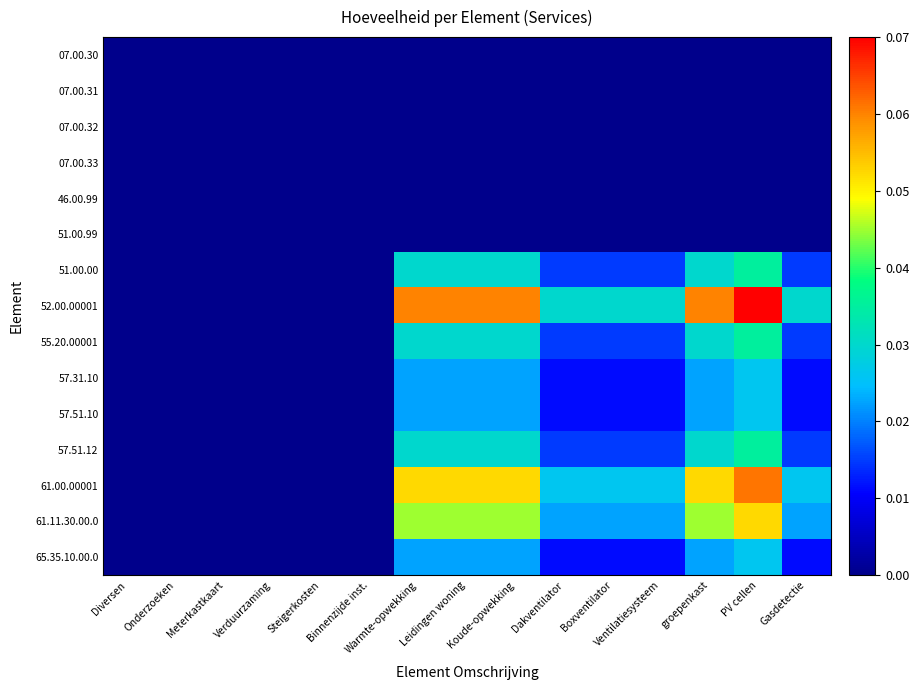

Reading right to left, transcribe all the data shown in this chart.

07.00.30: Gasdetectie=0.0	PV cellen=0.0	groepenkast=0.0	Ventilatiesysteem=0.0	Boxventilator=0.0	Dakventilator=0.0	Koude-opwekking=0.0	Leidingen woning=0.0	Warmte-opwekking=0.0	Binnenzijde inst.=0.0	Steigerkosten=0.0	Verduurzaming=0.0	Meterkastkaart=0.0	Onderzoeken=0.0	Diversen=0.0
07.00.31: Gasdetectie=0.0	PV cellen=0.0	groepenkast=0.0	Ventilatiesysteem=0.0	Boxventilator=0.0	Dakventilator=0.0	Koude-opwekking=0.0	Leidingen woning=0.0	Warmte-opwekking=0.0	Binnenzijde inst.=0.0	Steigerkosten=0.0	Verduurzaming=0.0	Meterkastkaart=0.0	Onderzoeken=0.0	Diversen=0.0
07.00.32: Gasdetectie=0.0	PV cellen=0.0	groepenkast=0.0	Ventilatiesysteem=0.0	Boxventilator=0.0	Dakventilator=0.0	Koude-opwekking=0.0	Leidingen woning=0.0	Warmte-opwekking=0.0	Binnenzijde inst.=0.0	Steigerkosten=0.0	Verduurzaming=0.0	Meterkastkaart=0.0	Onderzoeken=0.0	Diversen=0.0
07.00.33: Gasdetectie=0.0	PV cellen=0.0	groepenkast=0.0	Ventilatiesysteem=0.0	Boxventilator=0.0	Dakventilator=0.0	Koude-opwekking=0.0	Leidingen woning=0.0	Warmte-opwekking=0.0	Binnenzijde inst.=0.0	Steigerkosten=0.0	Verduurzaming=0.0	Meterkastkaart=0.0	Onderzoeken=0.0	Diversen=0.0
46.00.99: Gasdetectie=0.0	PV cellen=0.0	groepenkast=0.0	Ventilatiesysteem=0.0	Boxventilator=0.0	Dakventilator=0.0	Koude-opwekking=0.0	Leidingen woning=0.0	Warmte-opwekking=0.0	Binnenzijde inst.=0.0	Steigerkosten=0.0	Verduurzaming=0.0	Meterkastkaart=0.0	Onderzoeken=0.0	Diversen=0.0
51.00.99: Gasdetectie=0.0	PV cellen=0.0	groepenkast=0.0	Ventilatiesysteem=0.0	Boxventilator=0.0	Dakventilator=0.0	Koude-opwekking=0.0	Leidingen woning=0.0	Warmte-opwekking=0.0	Binnenzijde inst.=0.0	Steigerkosten=0.0	Verduurzaming=0.0	Meterkastkaart=0.0	Onderzoeken=0.0	Diversen=0.0
51.00.00: Gasdetectie=0.0	PV cellen=0.0	groepenkast=0.0	Ventilatiesysteem=0.0	Boxventilator=0.0	Dakventilator=0.0	Koude-opwekking=0.0	Leidingen woning=0.0	Warmte-opwekking=0.0	Binnenzijde inst.=0.0	Steigerkosten=0.0	Verduurzaming=0.0	Meterkastkaart=0.0	Onderzoeken=0.0	Diversen=0.0
52.00.00001: Gasdetectie=0.0	PV cellen=0.1	groepenkast=0.1	Ventilatiesysteem=0.0	Boxventilator=0.0	Dakventilator=0.0	Koude-opwekking=0.1	Leidingen woning=0.1	Warmte-opwekking=0.1	Binnenzijde inst.=0.0	Steigerkosten=0.0	Verduurzaming=0.0	Meterkastkaart=0.0	Onderzoeken=0.0	Diversen=0.0
55.20.00001: Gasdetectie=0.0	PV cellen=0.0	groepenkast=0.0	Ventilatiesysteem=0.0	Boxventilator=0.0	Dakventilator=0.0	Koude-opwekking=0.0	Leidingen woning=0.0	Warmte-opwekking=0.0	Binnenzijde inst.=0.0	Steigerkosten=0.0	Verduurzaming=0.0	Meterkastkaart=0.0	Onderzoeken=0.0	Diversen=0.0
57.31.10: Gasdetectie=0.0	PV cellen=0.0	groepenkast=0.0	Ventilatiesysteem=0.0	Boxventilator=0.0	Dakventilator=0.0	Koude-opwekking=0.0	Leidingen woning=0.0	Warmte-opwekking=0.0	Binnenzijde inst.=0.0	Steigerkosten=0.0	Verduurzaming=0.0	Meterkastkaart=0.0	Onderzoeken=0.0	Diversen=0.0
57.51.10: Gasdetectie=0.0	PV cellen=0.0	groepenkast=0.0	Ventilatiesysteem=0.0	Boxventilator=0.0	Dakventilator=0.0	Koude-opwekking=0.0	Leidingen woning=0.0	Warmte-opwekking=0.0	Binnenzijde inst.=0.0	Steigerkosten=0.0	Verduurzaming=0.0	Meterkastkaart=0.0	Onderzoeken=0.0	Diversen=0.0
57.51.12: Gasdetectie=0.0	PV cellen=0.0	groepenkast=0.0	Ventilatiesysteem=0.0	Boxventilator=0.0	Dakventilator=0.0	Koude-opwekking=0.0	Leidingen woning=0.0	Warmte-opwekking=0.0	Binnenzijde inst.=0.0	Steigerkosten=0.0	Verduurzaming=0.0	Meterkastkaart=0.0	Onderzoeken=0.0	Diversen=0.0
61.00.00001: Gasdetectie=0.0	PV cellen=0.1	groepenkast=0.1	Ventilatiesysteem=0.0	Boxventilator=0.0	Dakventilator=0.0	Koude-opwekking=0.1	Leidingen woning=0.1	Warmte-opwekking=0.1	Binnenzijde inst.=0.0	Steigerkosten=0.0	Verduurzaming=0.0	Meterkastkaart=0.0	Onderzoeken=0.0	Diversen=0.0
61.11.30.00.0: Gasdetectie=0.0	PV cellen=0.1	groepenkast=0.0	Ventilatiesysteem=0.0	Boxventilator=0.0	Dakventilator=0.0	Koude-opwekking=0.0	Leidingen woning=0.0	Warmte-opwekking=0.0	Binnenzijde inst.=0.0	Steigerkosten=0.0	Verduurzaming=0.0	Meterkastkaart=0.0	Onderzoeken=0.0	Diversen=0.0
65.35.10.00.0: Gasdetectie=0.0	PV cellen=0.0	groepenkast=0.0	Ventilatiesysteem=0.0	Boxventilator=0.0	Dakventilator=0.0	Koude-opwekking=0.0	Leidingen woning=0.0	Warmte-opwekking=0.0	Binnenzijde inst.=0.0	Steigerkosten=0.0	Verduurzaming=0.0	Meterkastkaart=0.0	Onderzoeken=0.0	Diversen=0.0